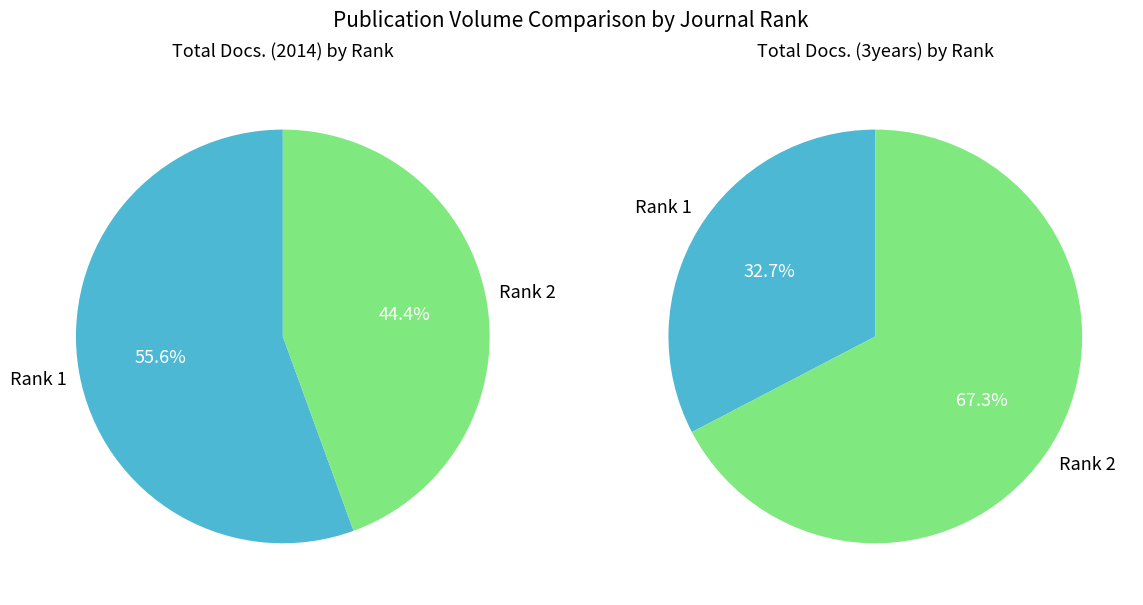

Rank the series at Rank 2 from lowest to highest value.

Total Docs. (2014), Total Docs. (3years)